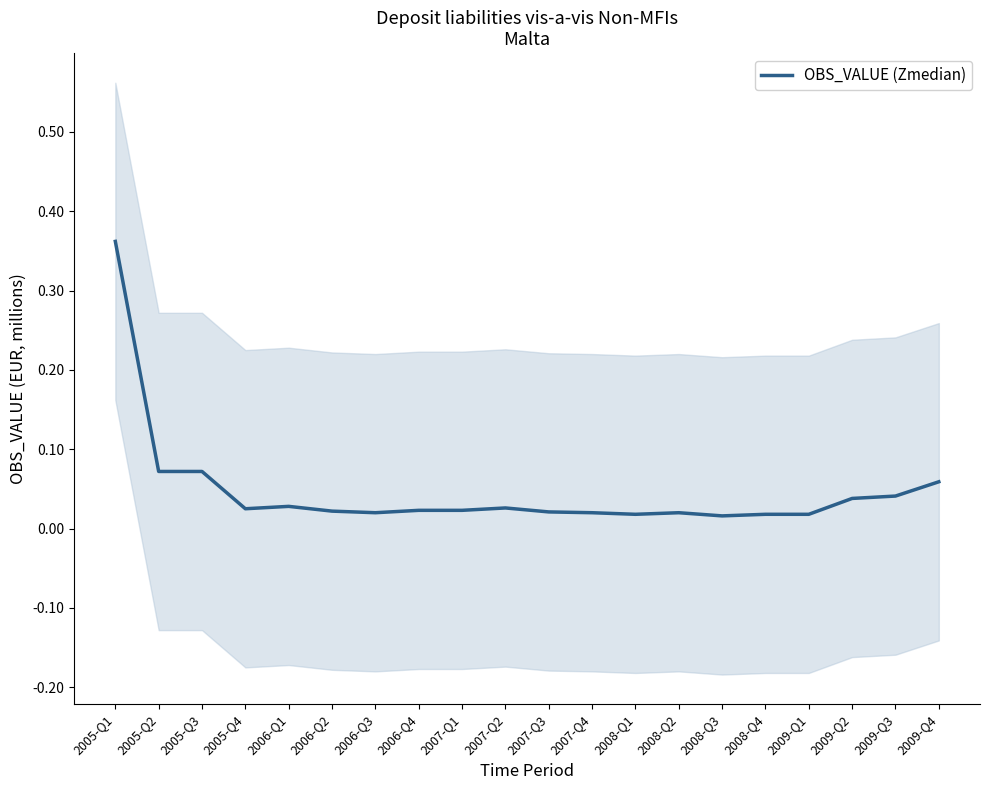

Reading left to right, what are all the values shown in this chart?

2005-Q1=0.4	2005-Q2=0.1	2005-Q3=0.1	2005-Q4=0.0	2006-Q1=0.0	2006-Q2=0.0	2006-Q3=0.0	2006-Q4=0.0	2007-Q1=0.0	2007-Q2=0.0	2007-Q3=0.0	2007-Q4=0.0	2008-Q1=0.0	2008-Q2=0.0	2008-Q3=0.0	2008-Q4=0.0	2009-Q1=0.0	2009-Q2=0.0	2009-Q3=0.0	2009-Q4=0.1